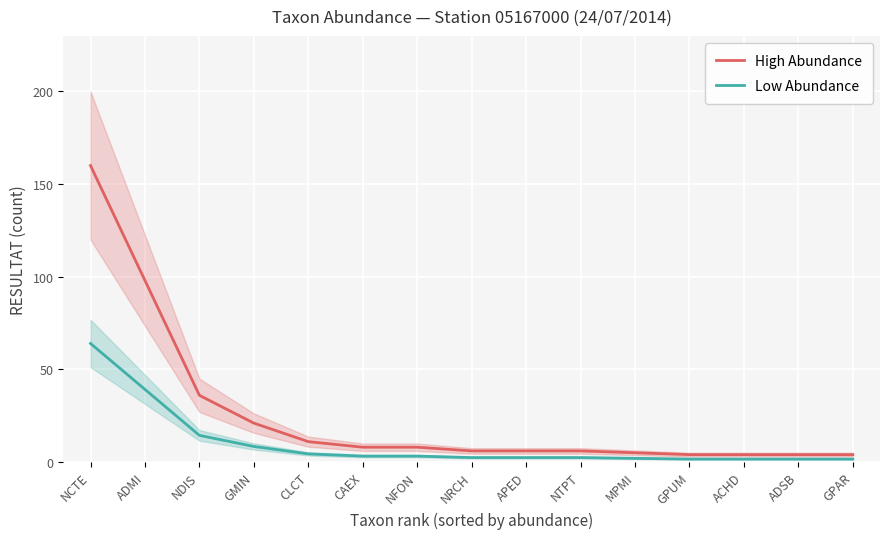

What are all the series names shown in the legend?

High Abundance, Low Abundance